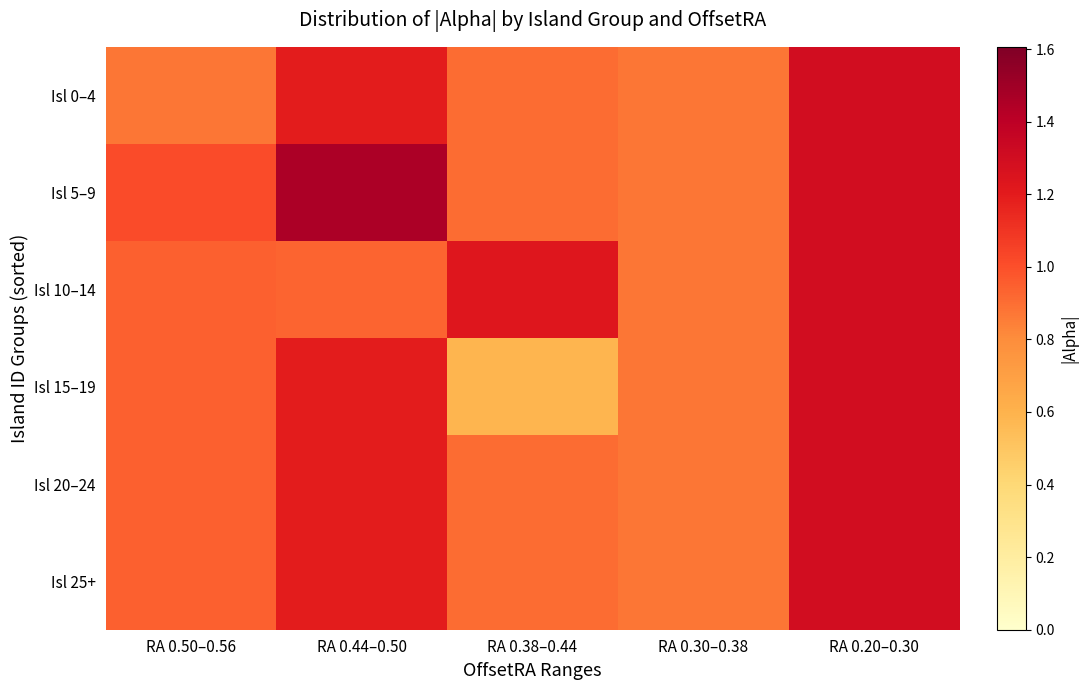

Rank the series by their maximum value, from lowest to highest.

Isl 0–4, Isl 10–14, Isl 15–19, Isl 20–24, Isl 25+, Isl 5–9